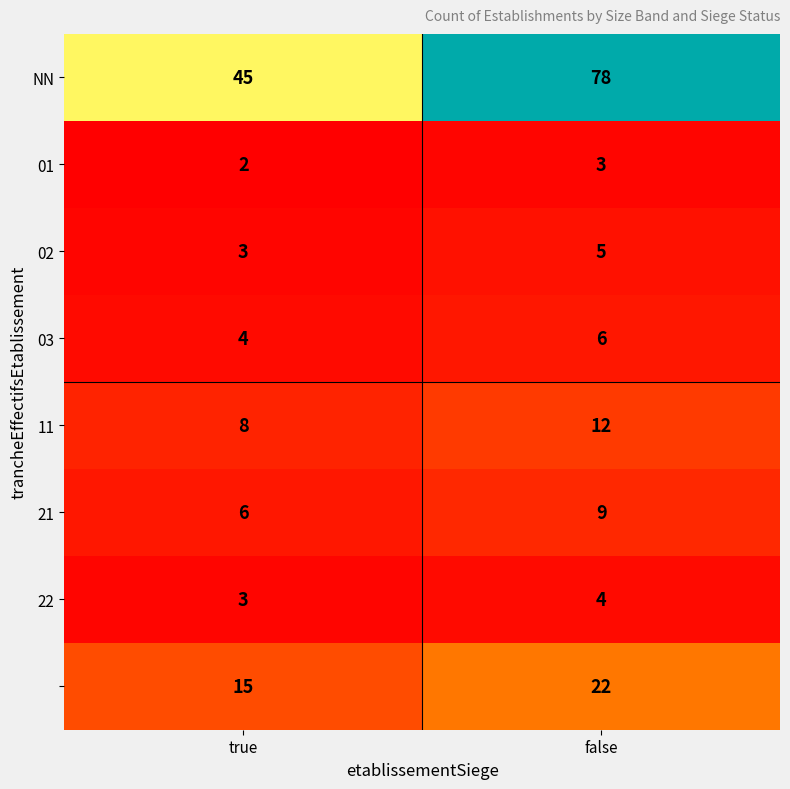

What is the greatest value displayed?

78